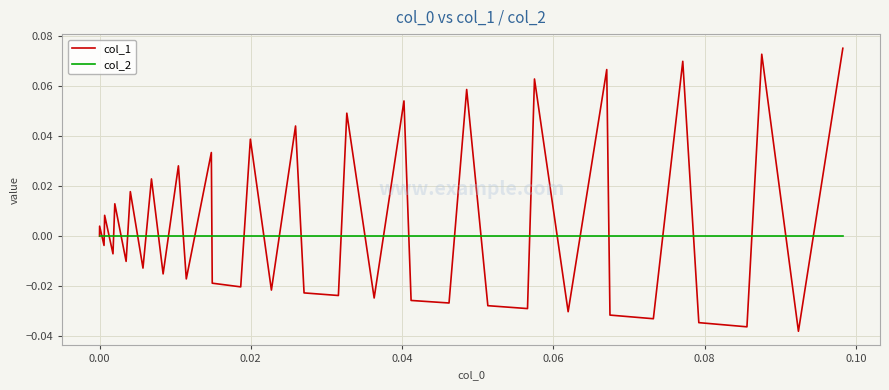

Which series has the largest range (max minus min)?

col_1